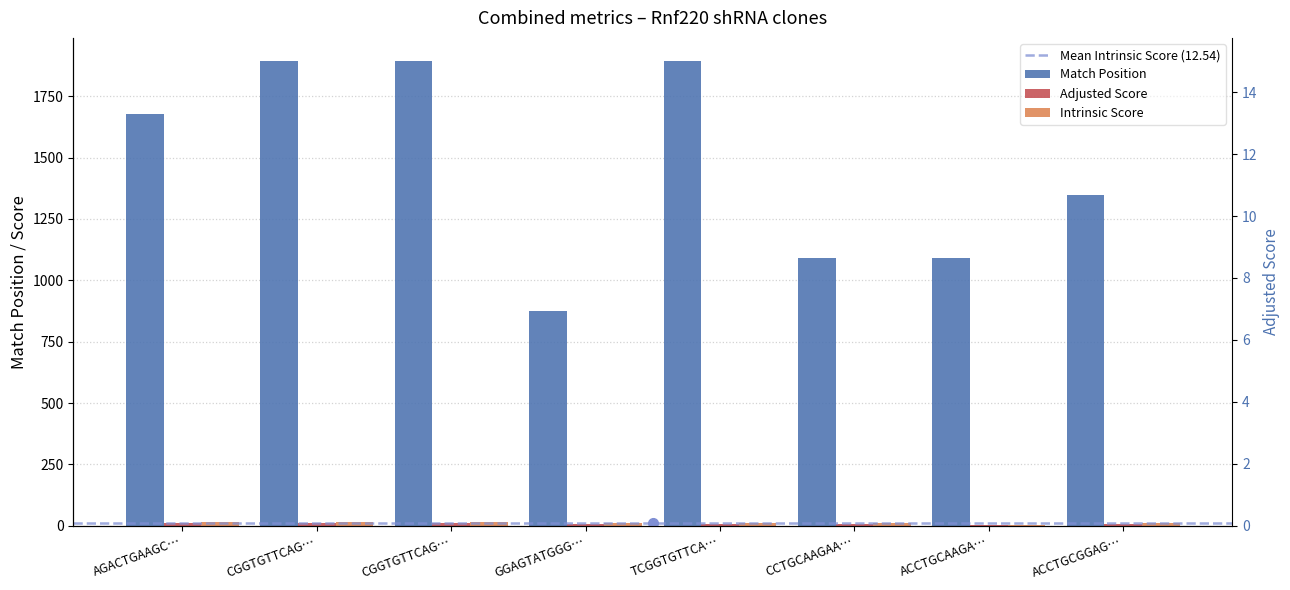

Where is Match Position nearest to the value 1384?

ACCTGCGGAG…